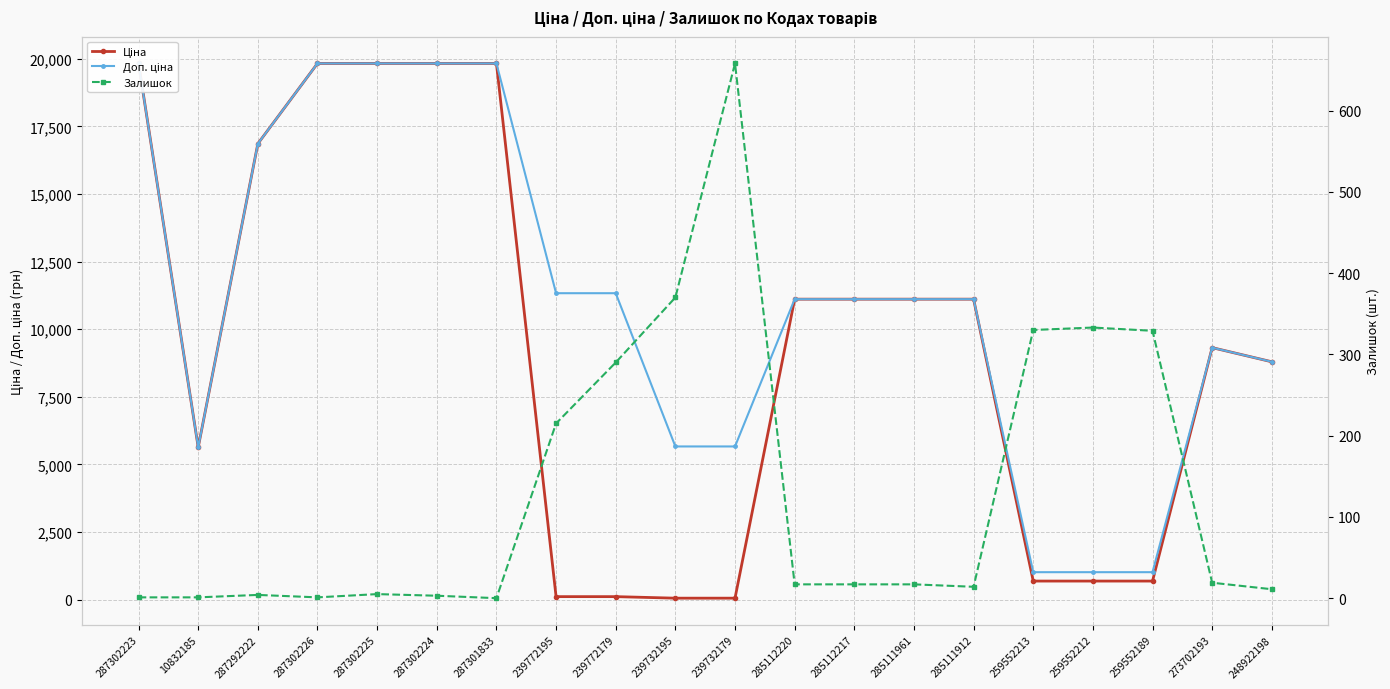

Reading left to right, extract all data points from this chart.

Ціна: 287302223=19831.1	10832185=5636.0	287292222=16863.2	287302226=19831.1	287302225=19831.1	287302224=19831.1	287301833=19831.1	239772195=113.3	239772179=113.3	239732195=56.7	239732179=56.7	285112220=11113.6	285112217=11113.6	285111961=11113.6	285111912=11113.6	259552213=689.1	259552212=689.1	259552189=689.1	273702193=9321.4	248922198=8797.6
Доп. ціна: 287302223=19831.1	10832185=5636.0	287292222=16863.2	287302226=19831.1	287302225=19831.1	287302224=19831.1	287301833=19831.1	239772195=11334.0	239772179=11334.0	239732195=5667.0	239732179=5667.0	285112220=11113.6	285112217=11113.6	285111961=11113.6	285111912=11113.6	259552213=1017.8	259552212=1017.8	259552189=1017.8	273702193=9321.4	248922198=8797.6
Залишок: 287302223=1.0	10832185=1.0	287292222=4.0	287302226=1.0	287302225=5.0	287302224=3.0	287301833=0.0	239772195=215.0	239772179=290.0	239732195=370.0	239732179=658.0	285112220=17.0	285112217=17.0	285111961=17.0	285111912=14.0	259552213=330.0	259552212=333.0	259552189=329.0	273702193=19.0	248922198=11.0